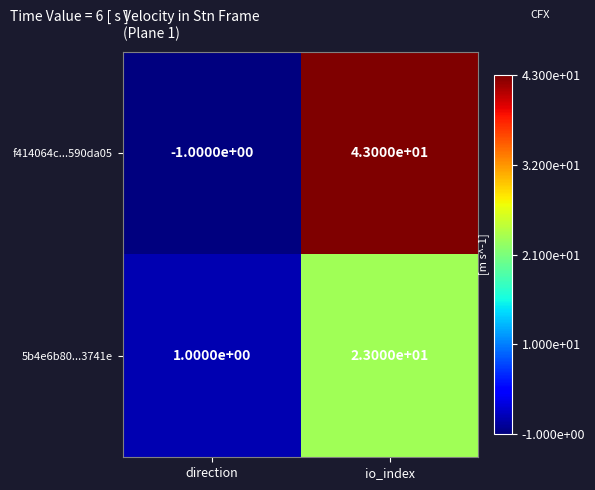

How many data points does each series have?

2